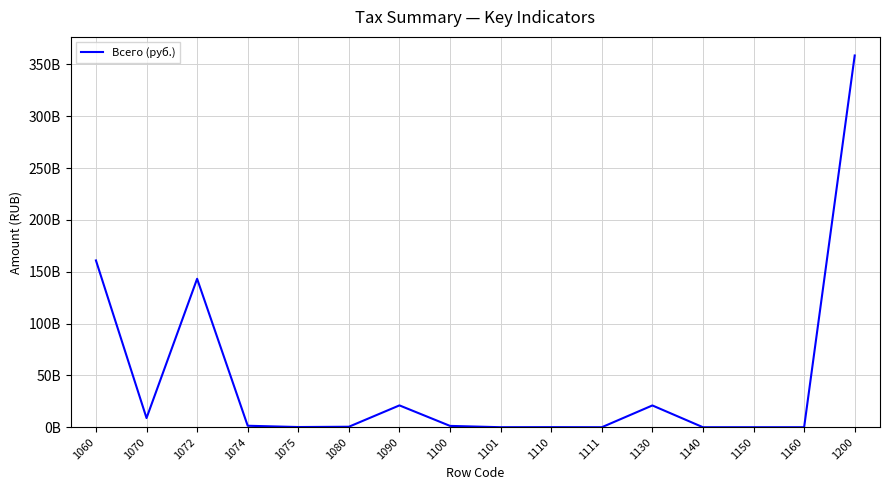

The value at 1110 is 34209646. True or false?

False